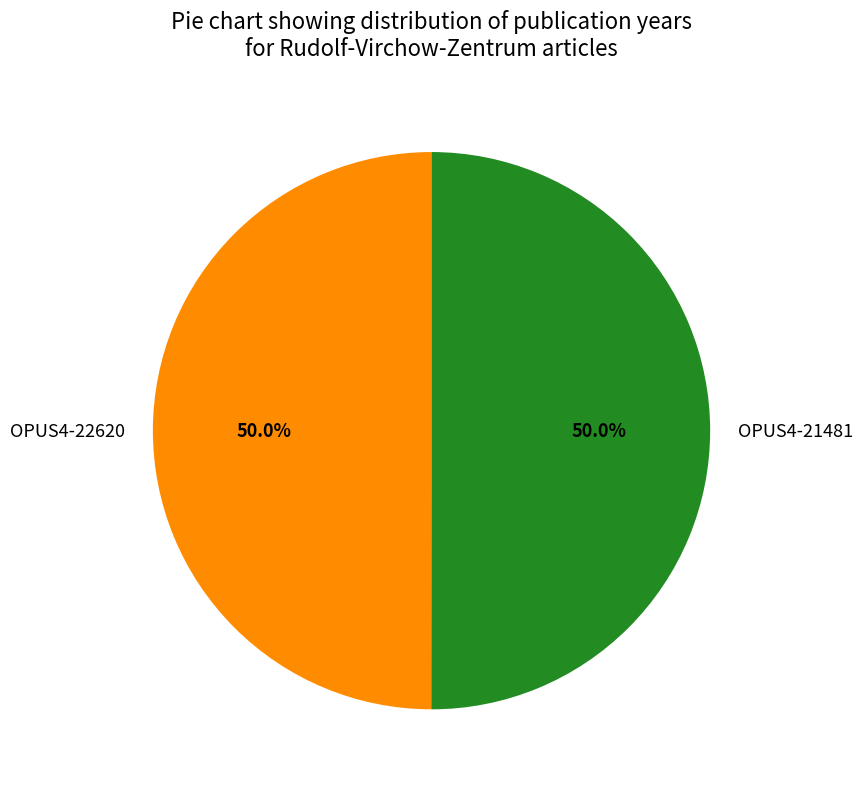

What percentage is NOT represented by OPUS4-21481?

50.0%